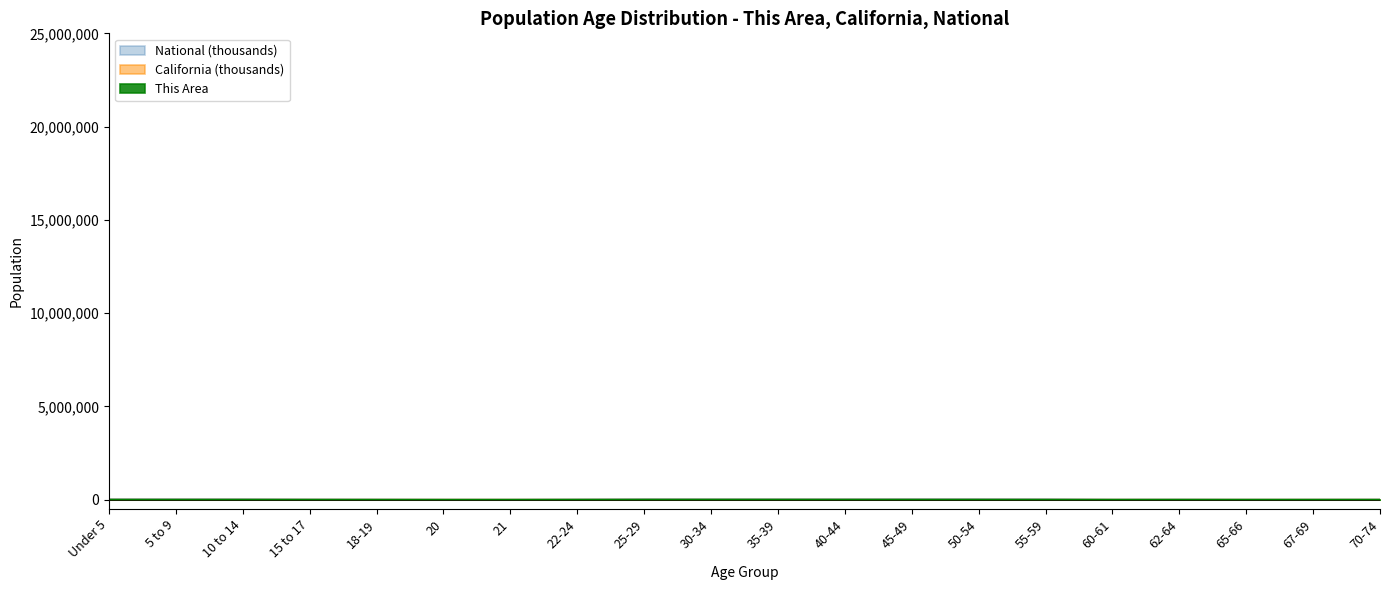

True or false: California has a value of 786.3 at 60-61.

True